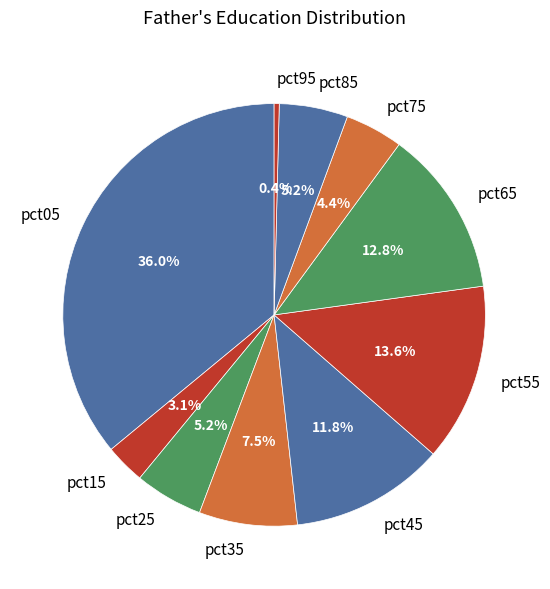

Which has a higher value, pct85 or pct75?

pct85